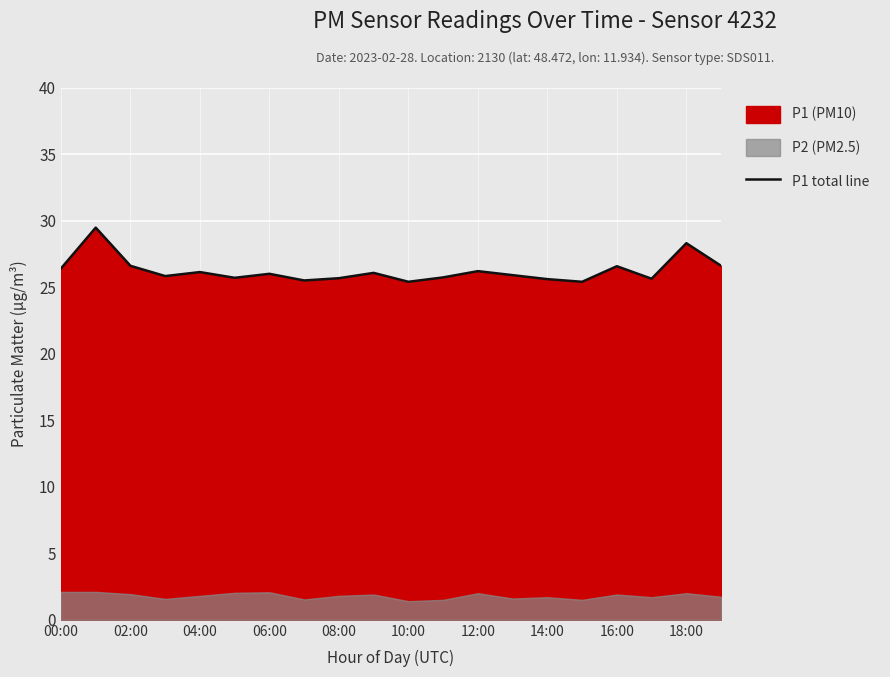

The value of P1 total line at 10:00 is 25.4. True or false?

True